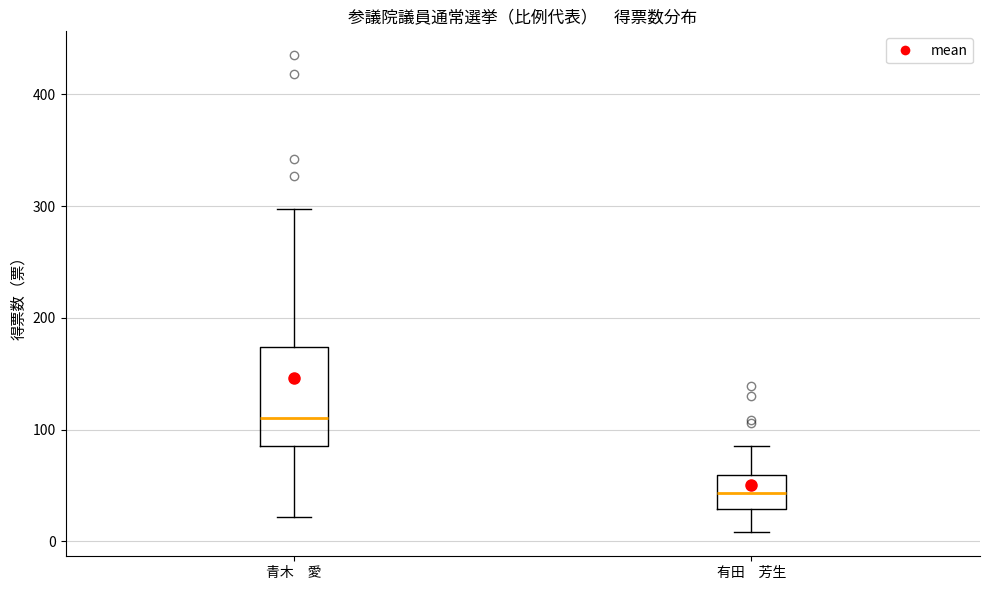

Where is the upper edge of the box for 青木 愛 on the y-axis? The values are not printed on the chart, so give them approximately, as read against the axis.

170